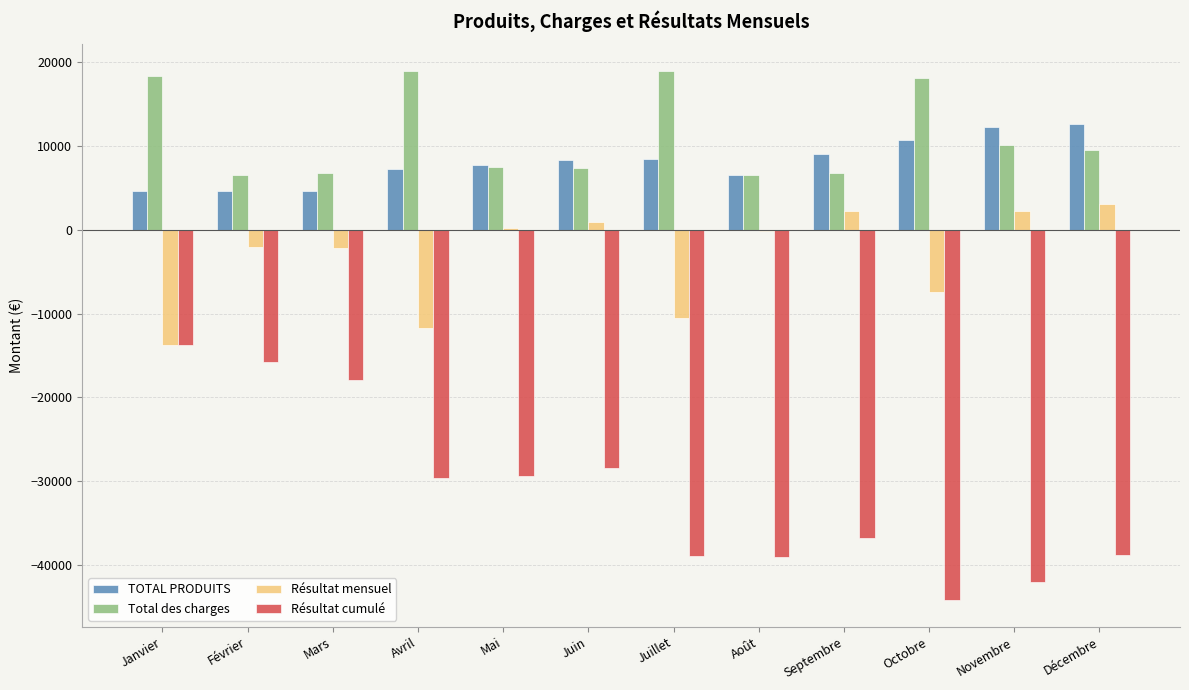

Is the value of TOTAL PRODUITS at Septembre greater than the value of Résultat mensuel at Janvier?

Yes